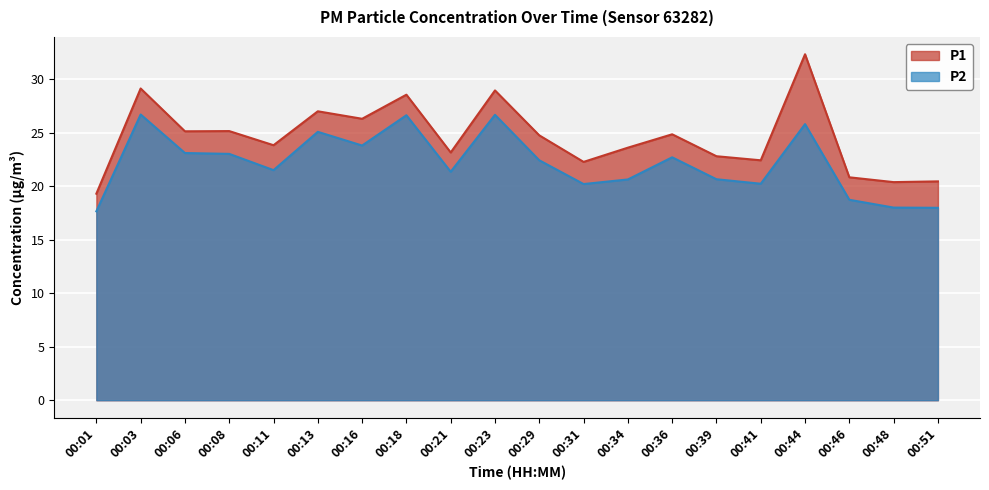

Where does the P2 series first go above 22?

00:03